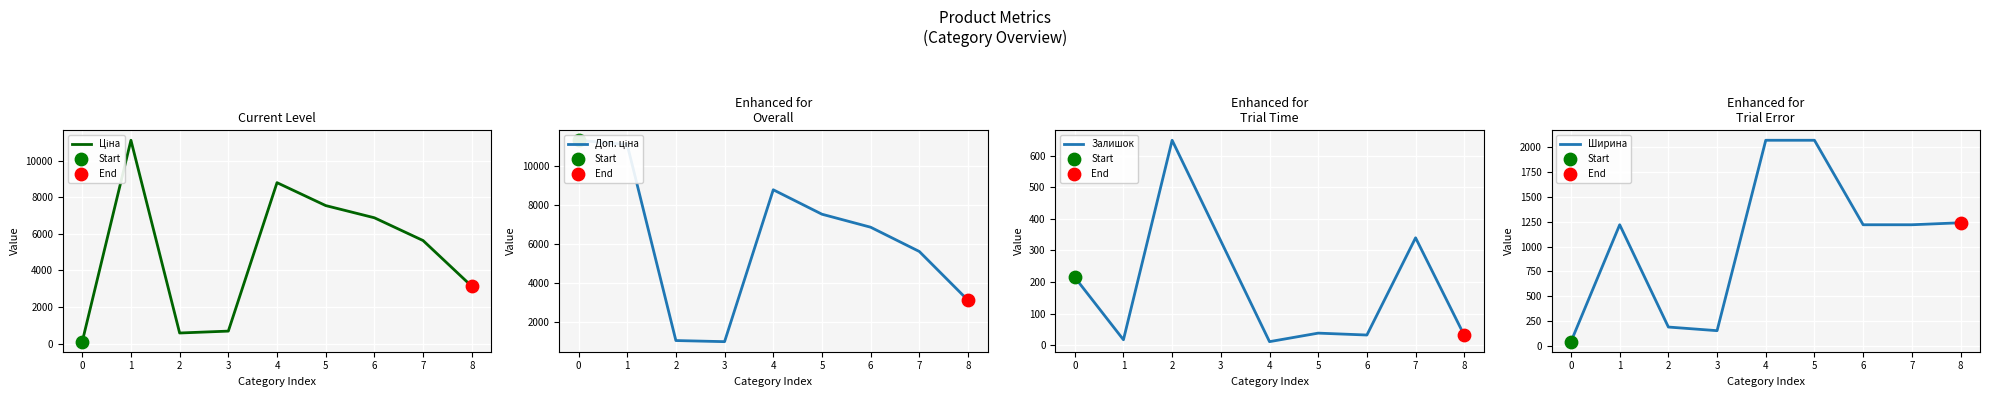

Which series has the widest spread of Y values?

Ціна